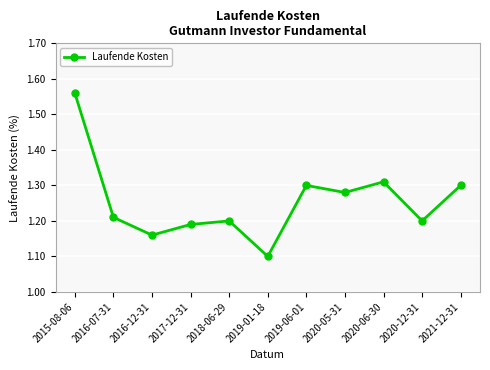

True or false: the data has more than 1 interior local peaks.

True